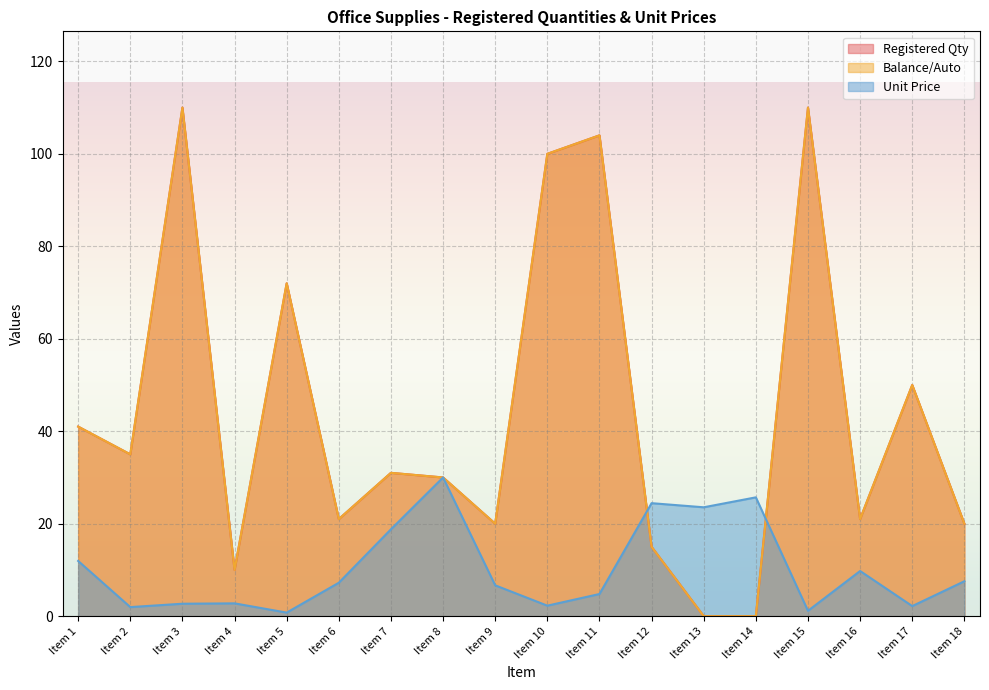

How many interior local peaks does the Unit Price series have?

5